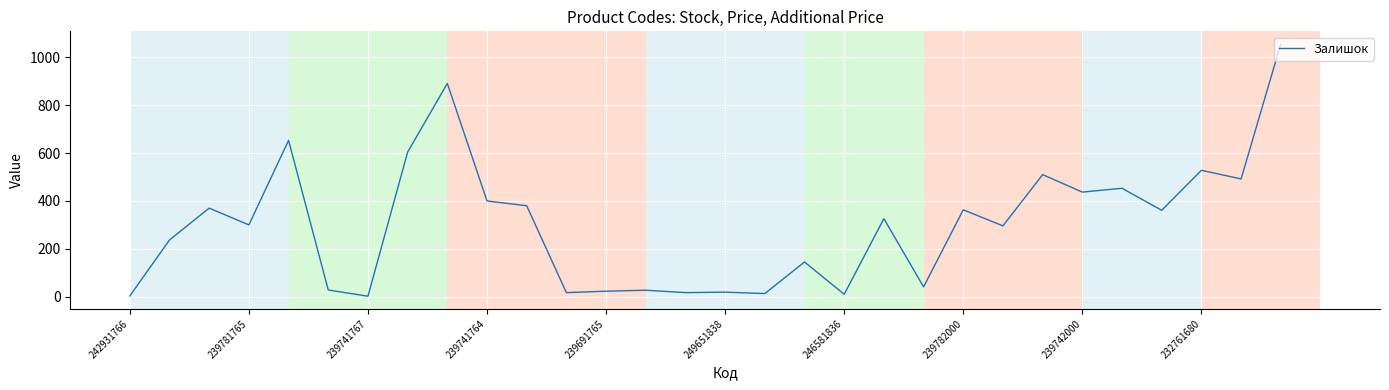

What is the difference between the maximum and minimum values?

1054